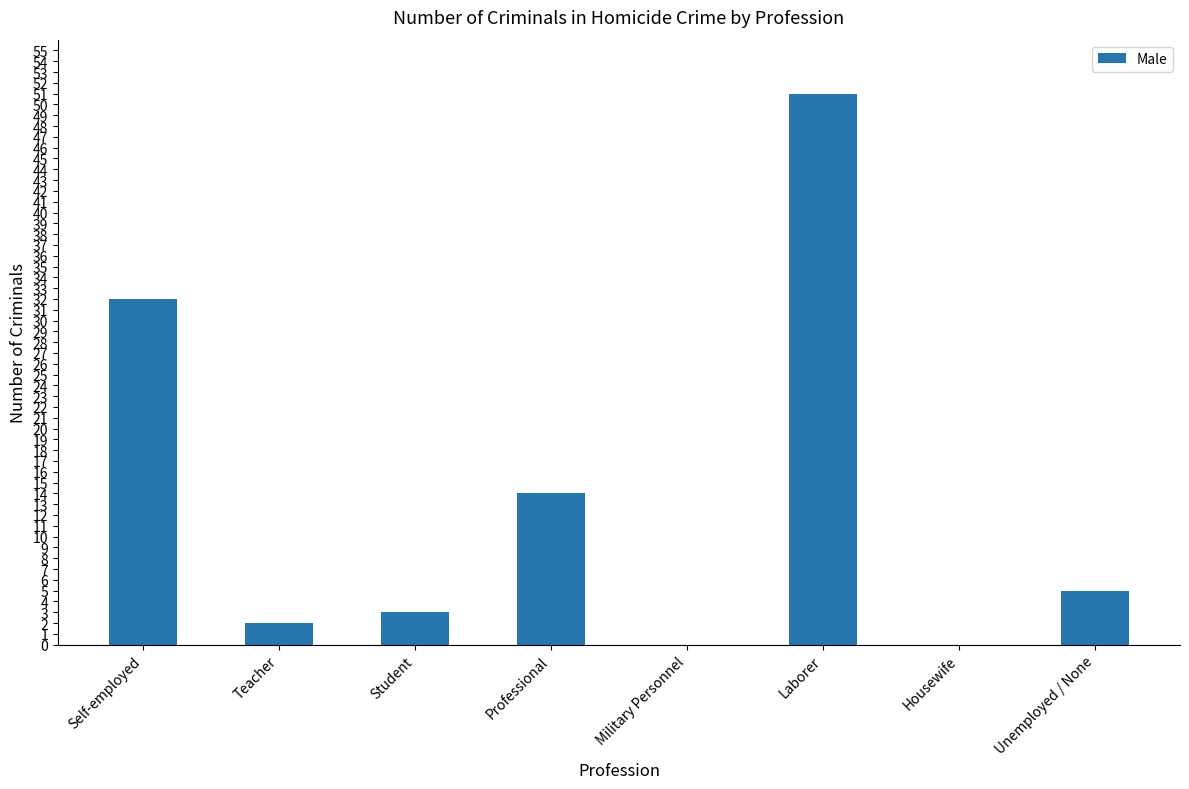

The value at Laborer is 51. True or false?

True